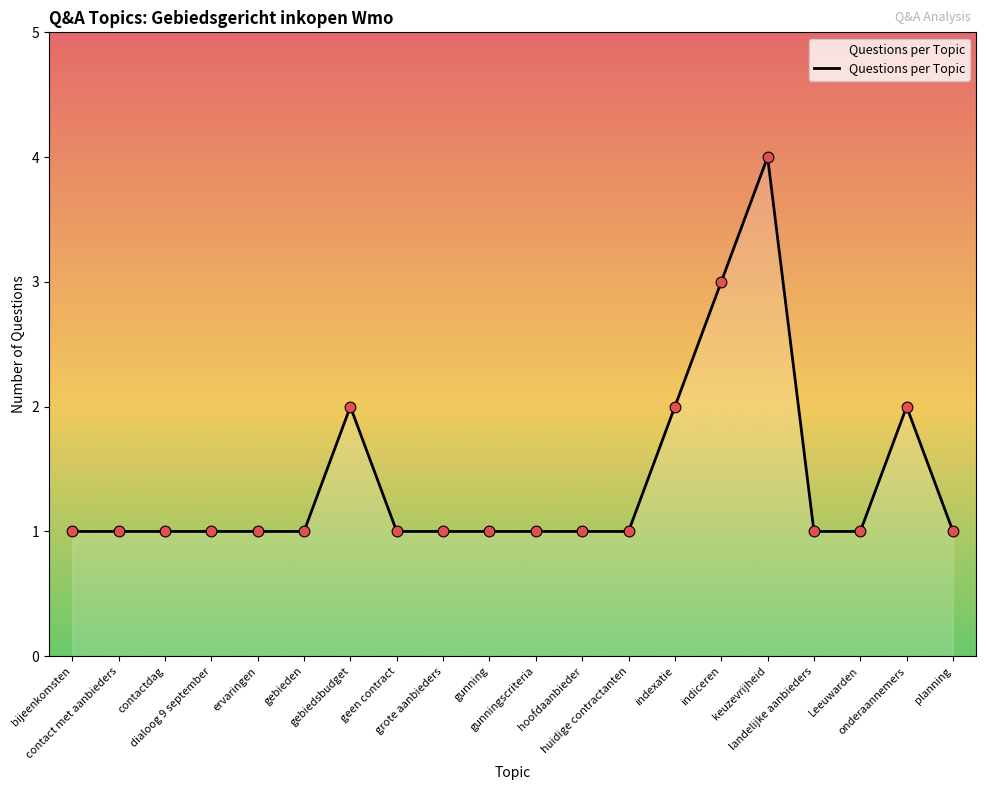

What is the difference between the maximum and minimum values?

3